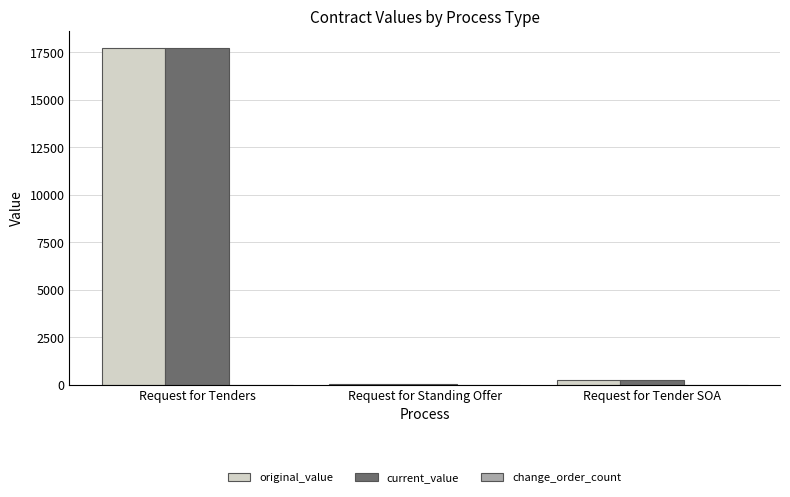

True or false: original_value has a value of 29356.9 at Request for Tenders.

False